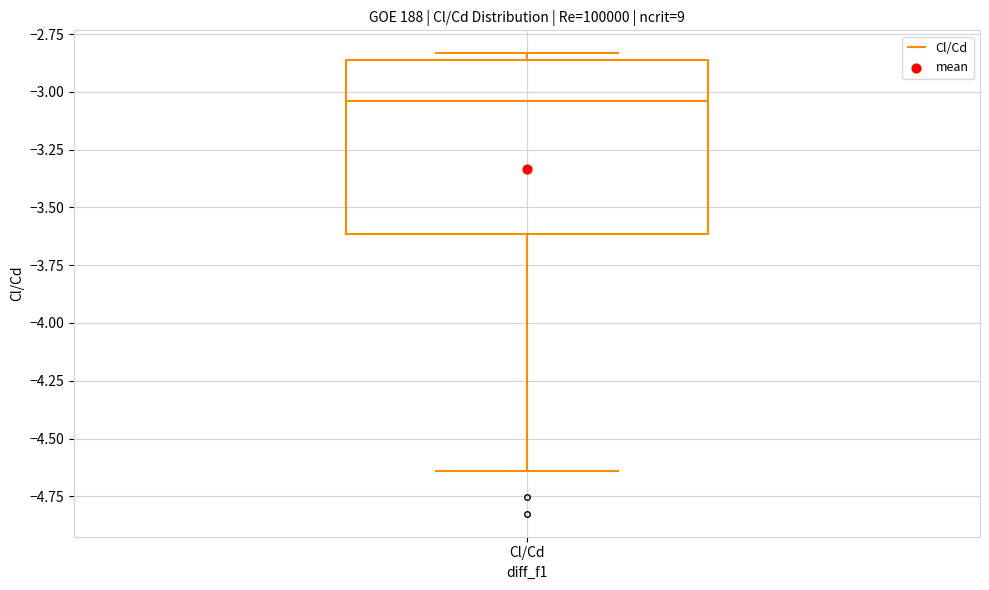

Read this box plot against the y-axis: the position of the median line, the range covered by the box, and the ends of both whiskers. The values are not printed on the chart, so give them approximately, as read against the axis.

median -3.05, box -3.60 to -2.85, whiskers -4.65 to -2.85 (just above the box's upper edge)